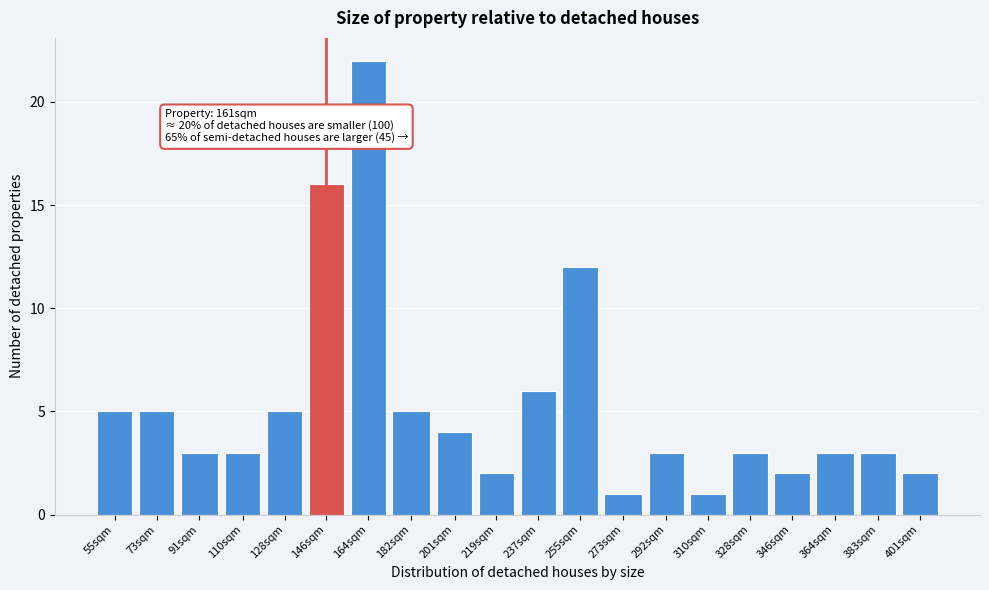

Reading left to right, list all the values displayed in this chart.

5	5	3	3	5	16	22	5	4	2	6	12	1	3	1	3	2	3	3	2